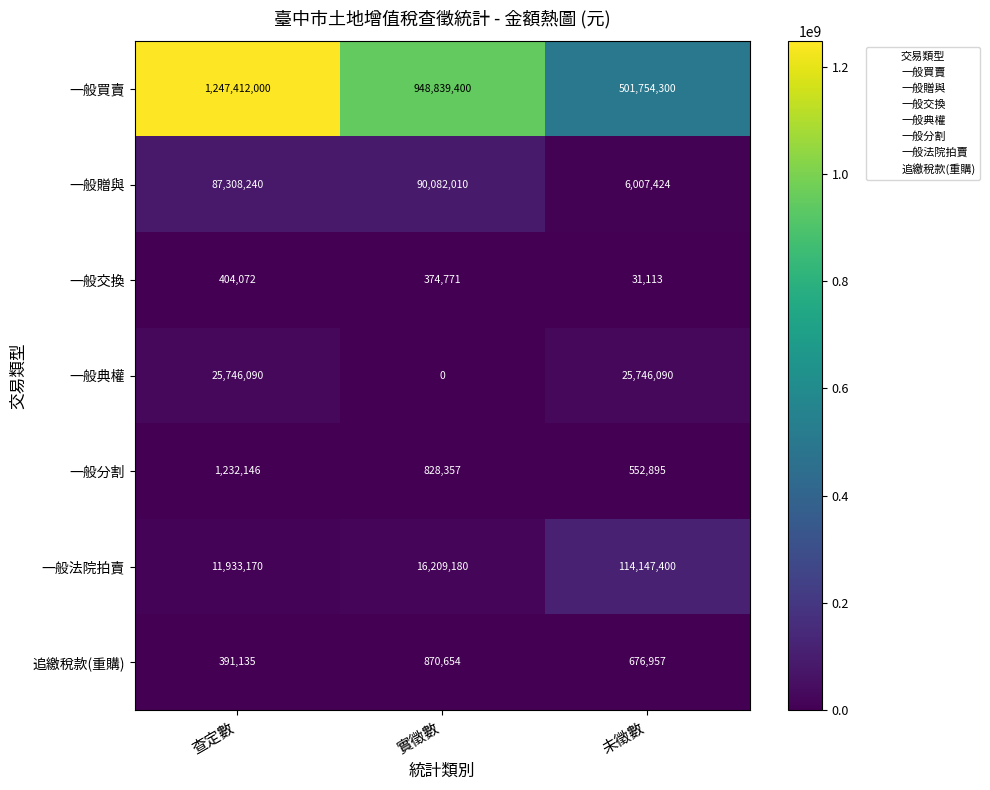

How many values in the 一般法院拍賣 series are below 16209180?

1